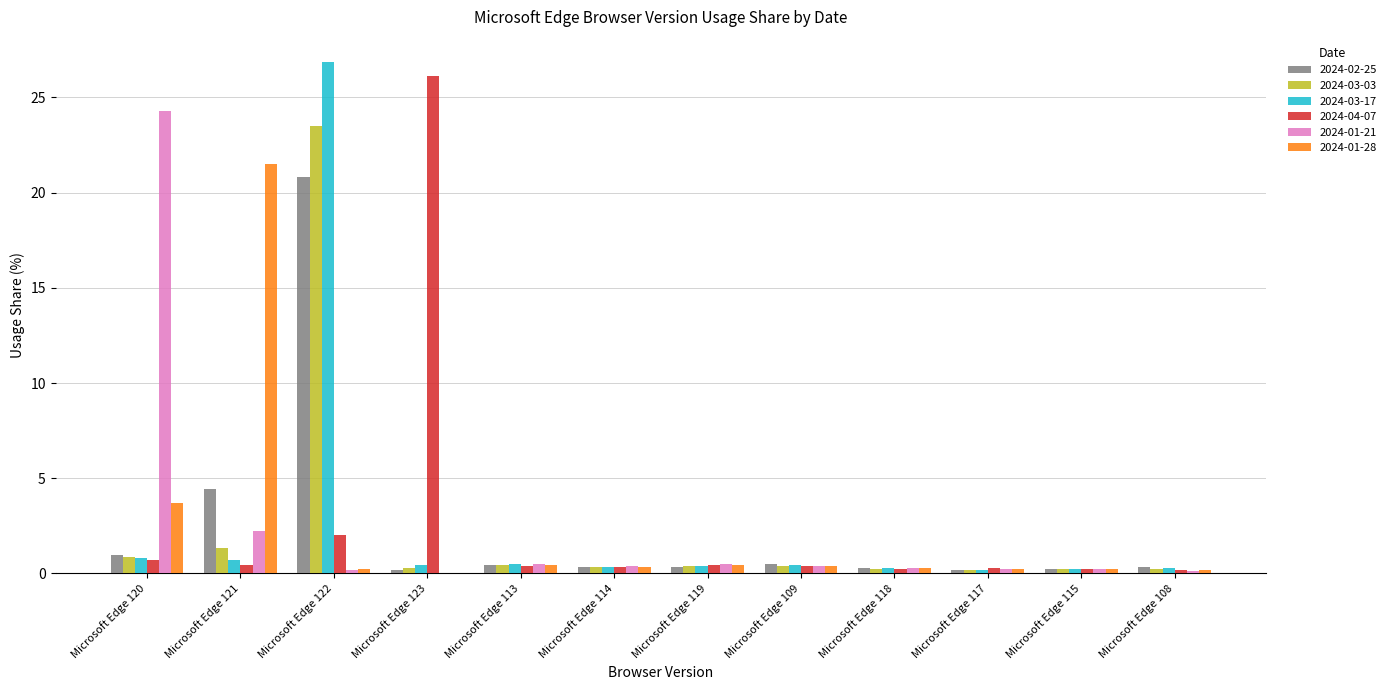

How many groups of bars are there?

12